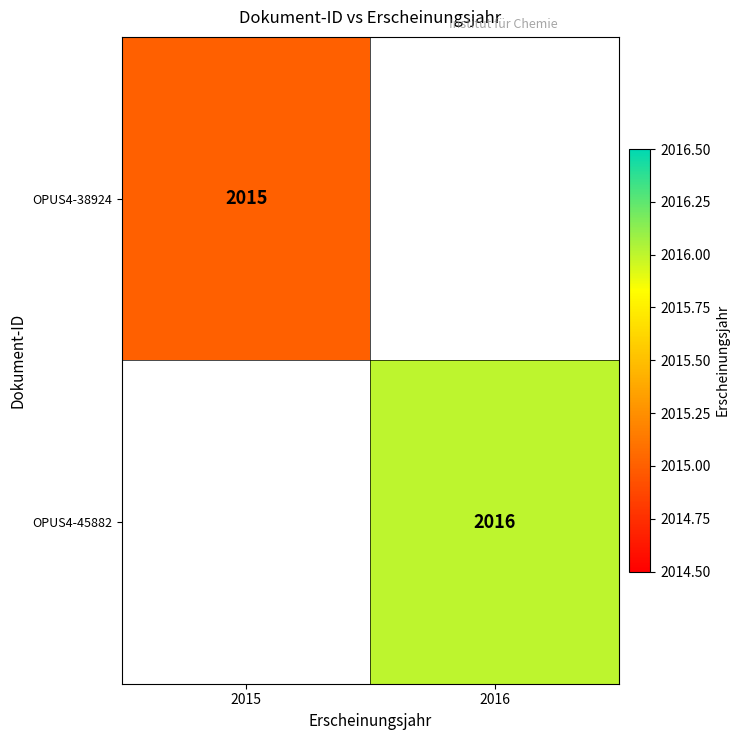

True or false: OPUS4-38924 has a value of 1080 at 2015.

False